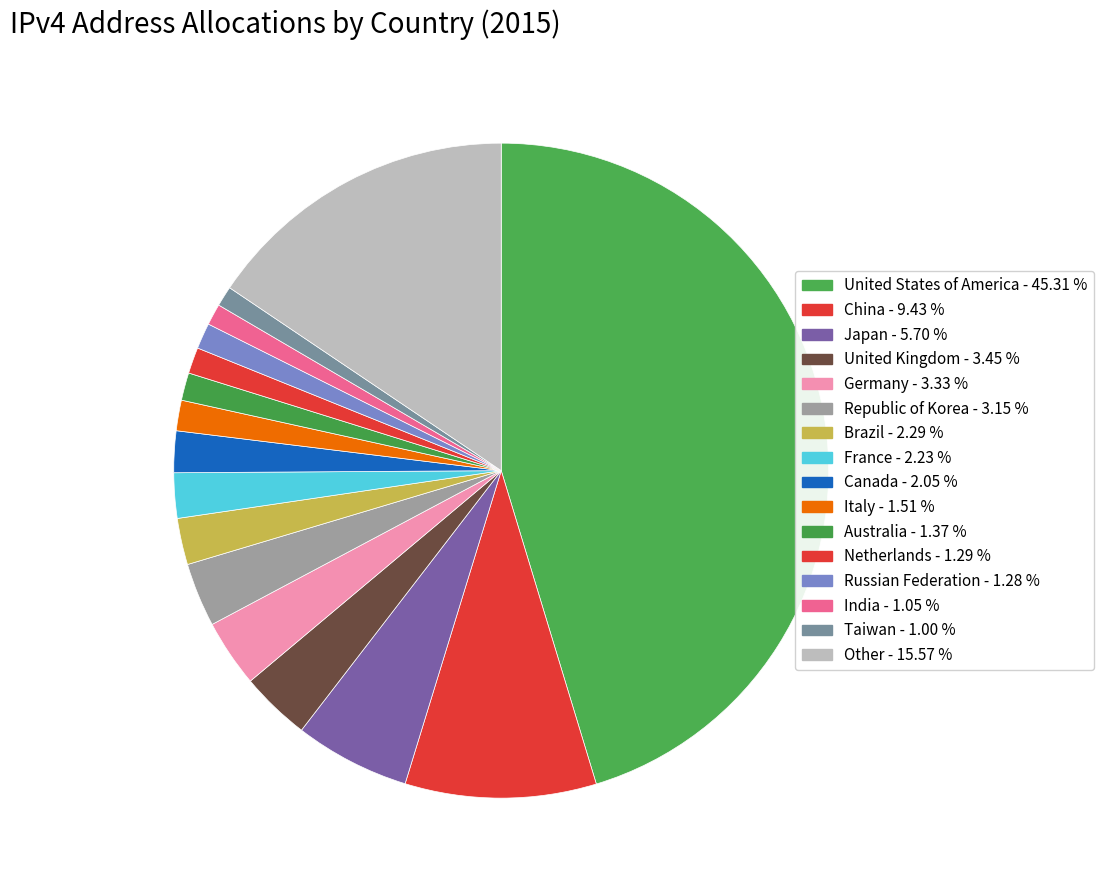

Does any single category account for the majority?

No